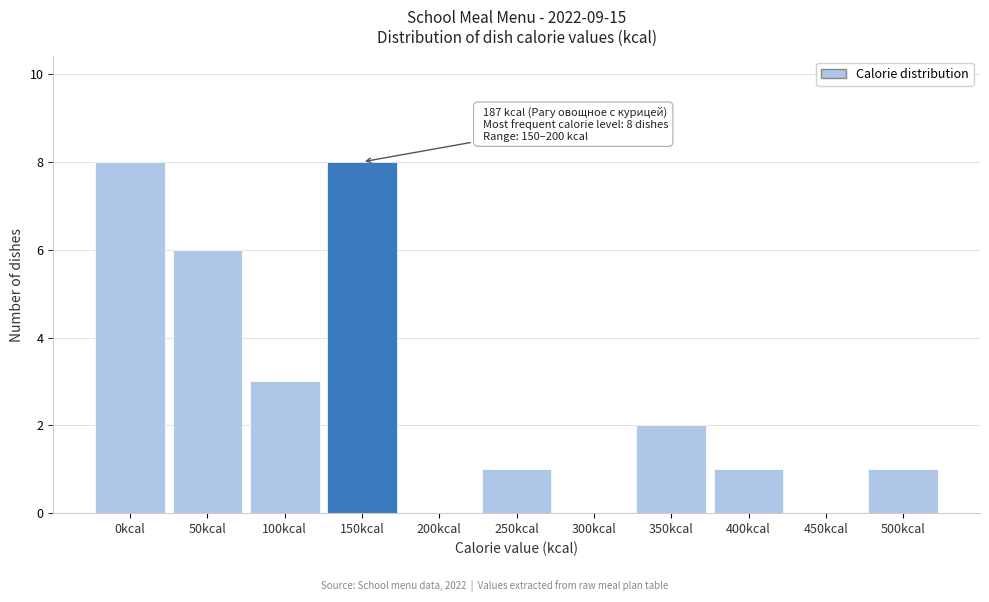

Reading left to right, list all the values displayed in this chart.

0kcal=8	50kcal=6	100kcal=3	150kcal=8	200kcal=0	250kcal=1	300kcal=0	350kcal=2	400kcal=1	450kcal=0	500kcal=1